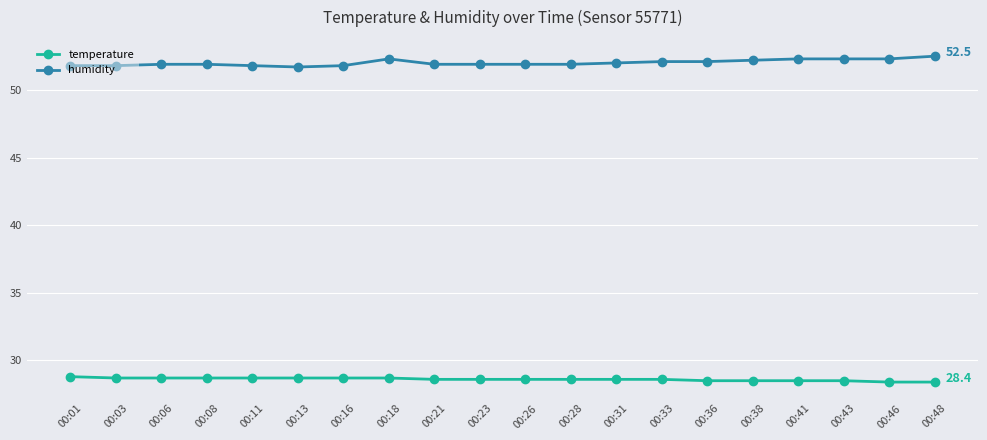

Rank the series at 00:01 from highest to lowest value.

humidity, temperature